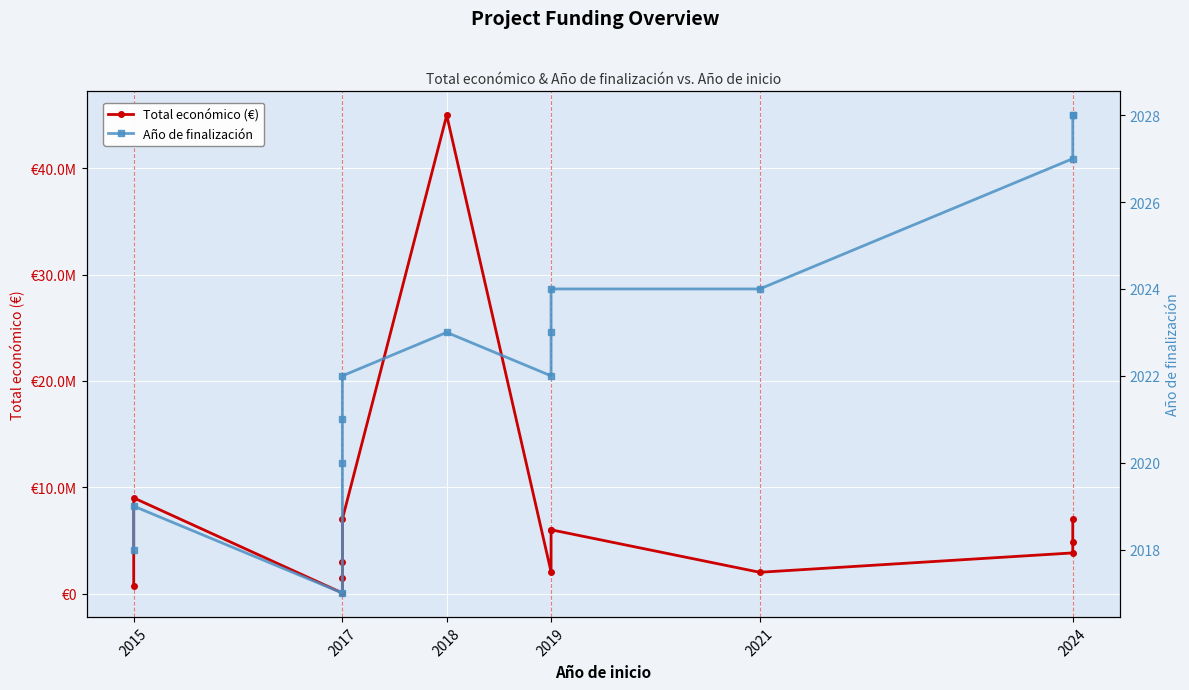

Which series changed the most between 2019 and 2024?

Total económico (€)